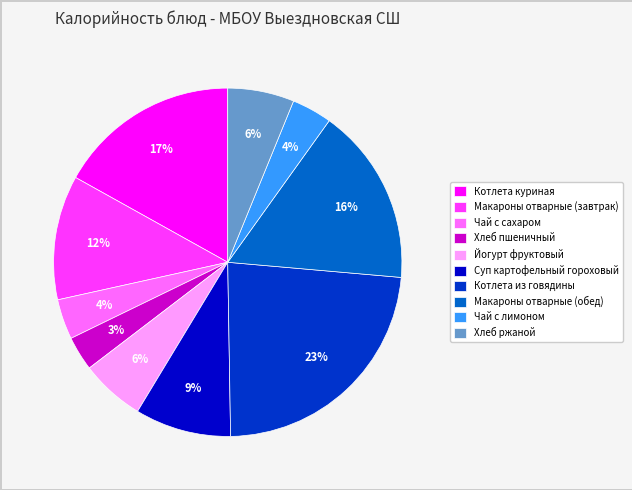

What is the ratio of the value at Макароны отварные (обед) to the value at Котлета из говядины?

0.7